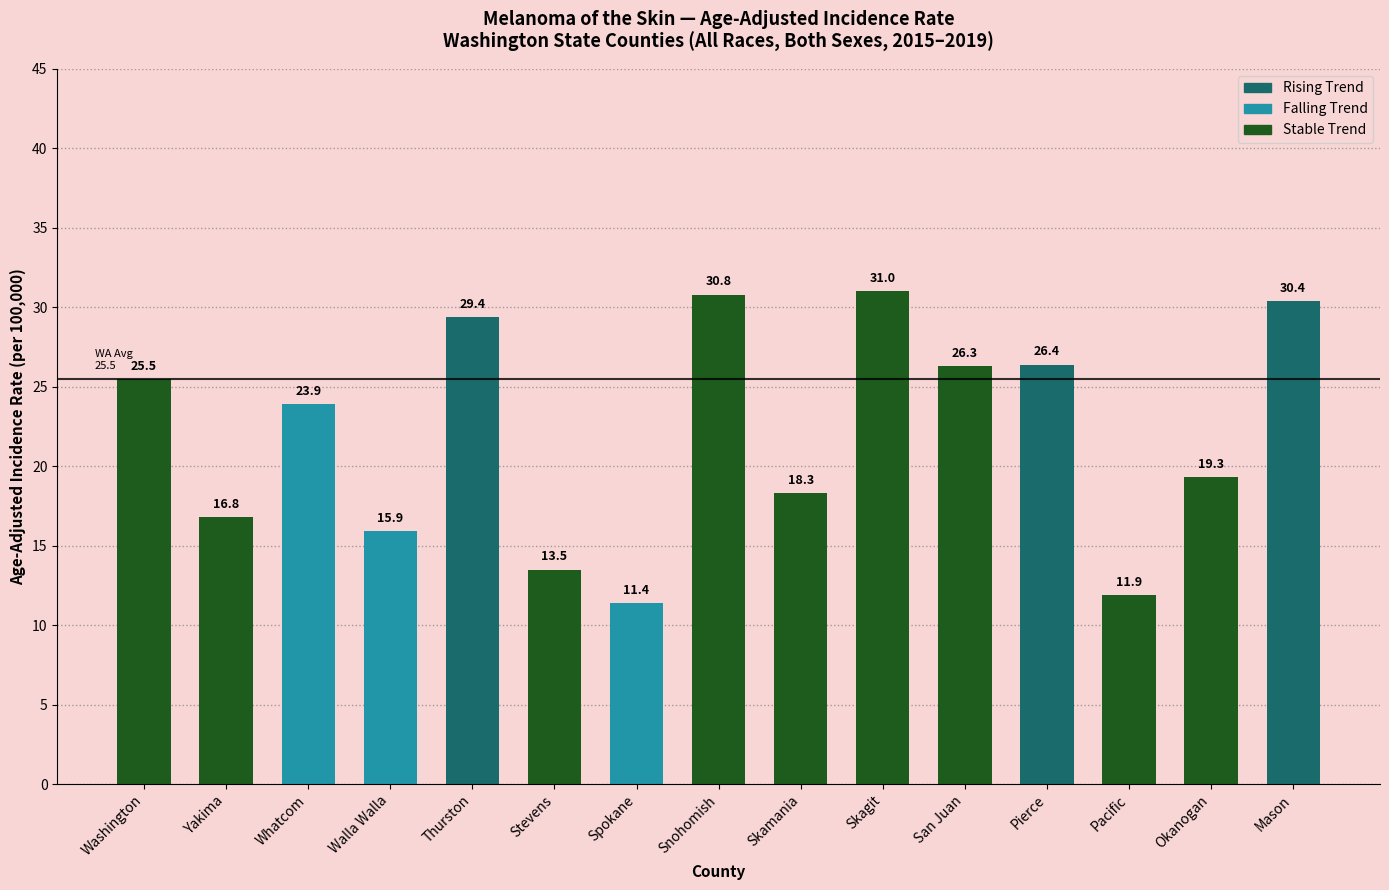

Count the number of values greater than 23.

8